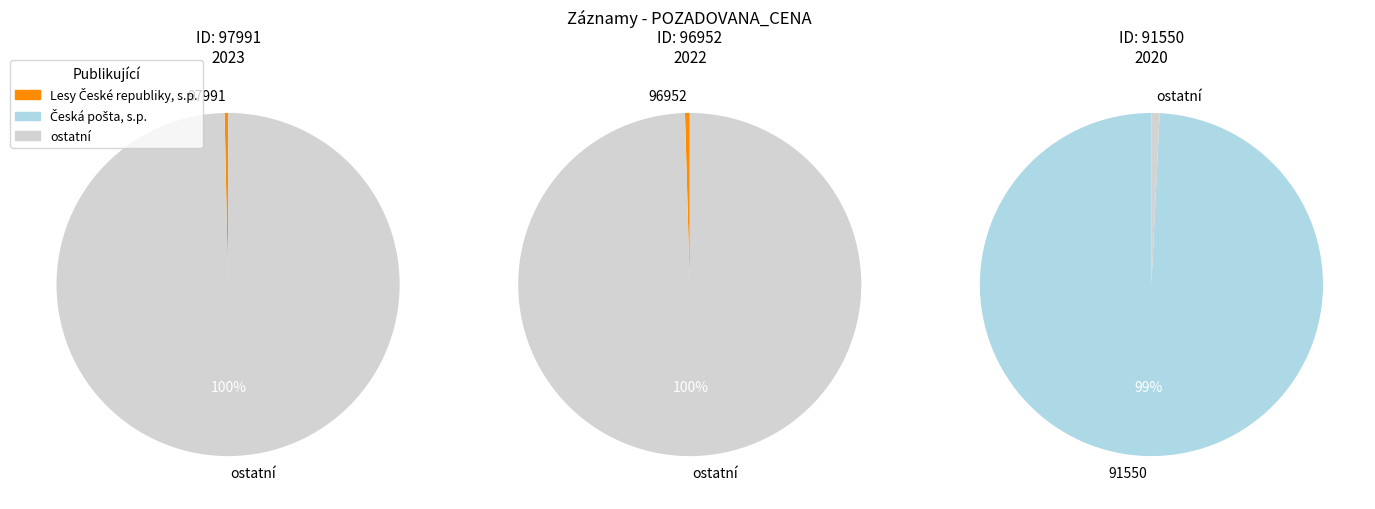

What is the smallest slice in the pie chart?

97991